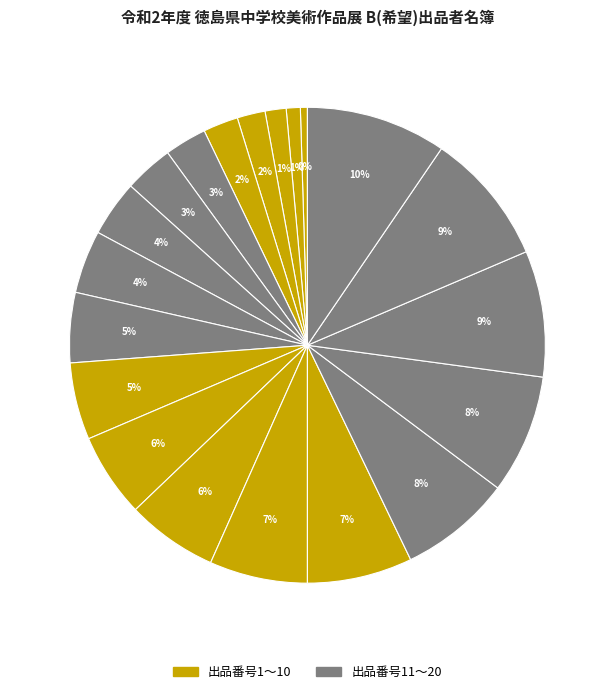

Which slice is the largest?

20